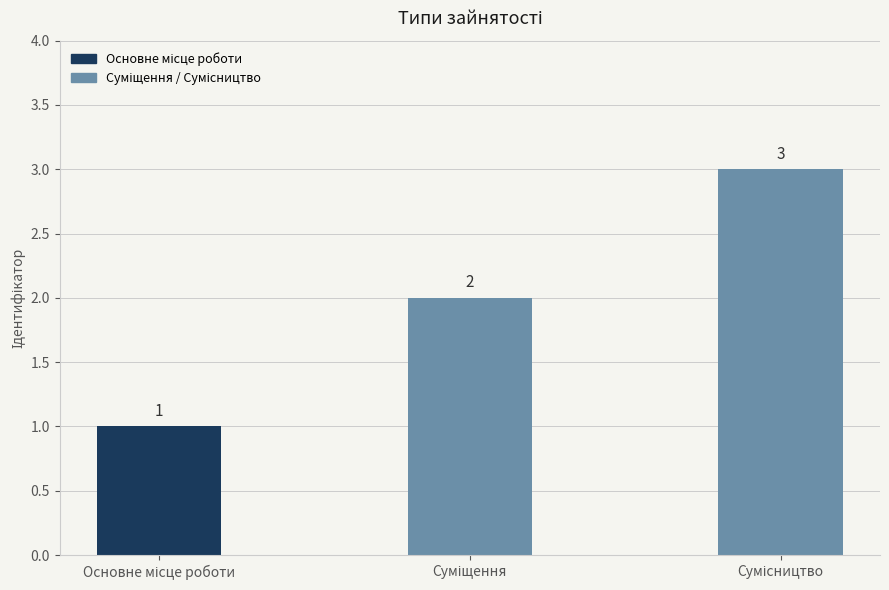

Count the values in the range 1 to 3.

3